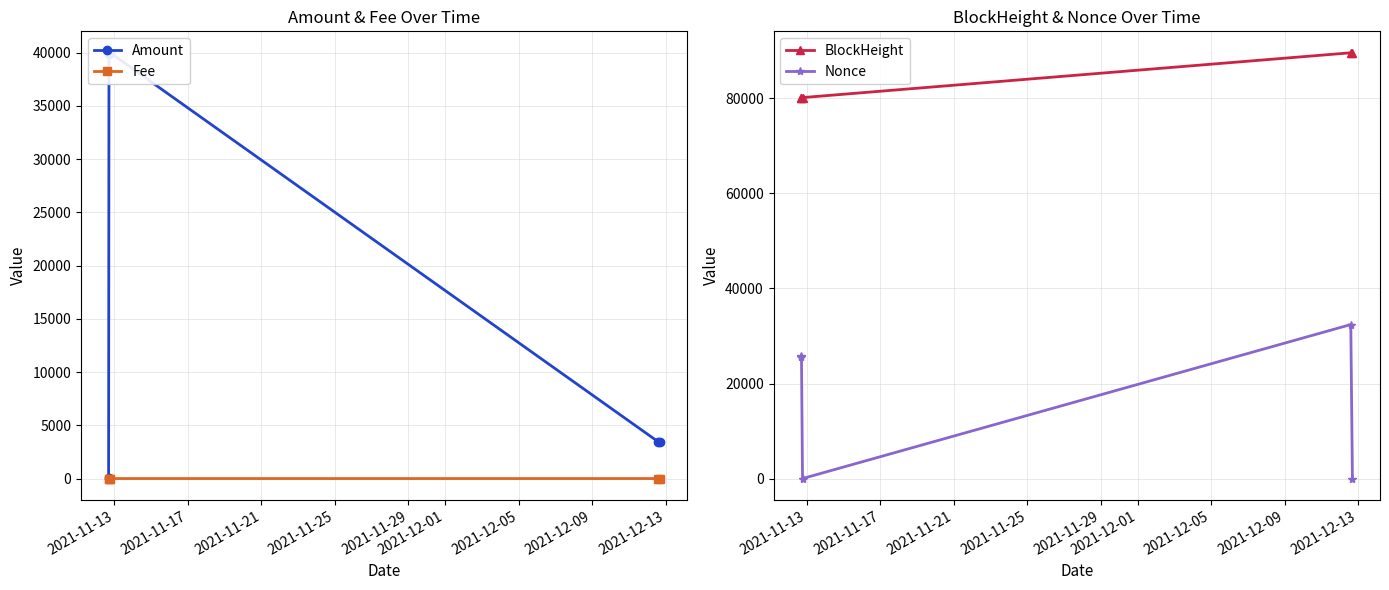

Which series has the largest range (max minus min)?

Amount